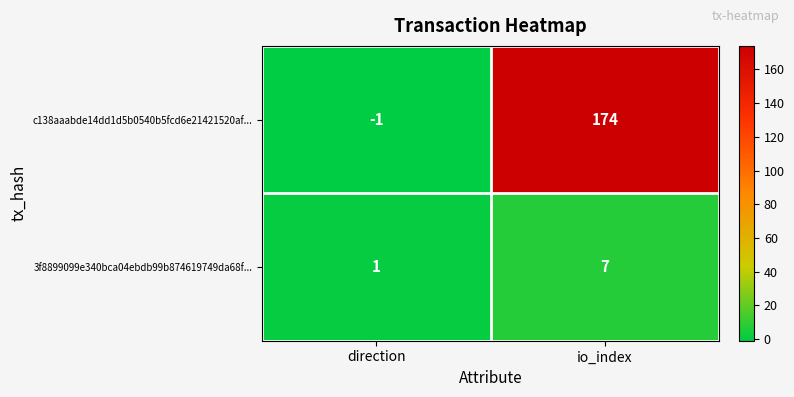

What is the sum of all c138aaabde14dd1d5b0540b5fcd6e21421520af... values?

173